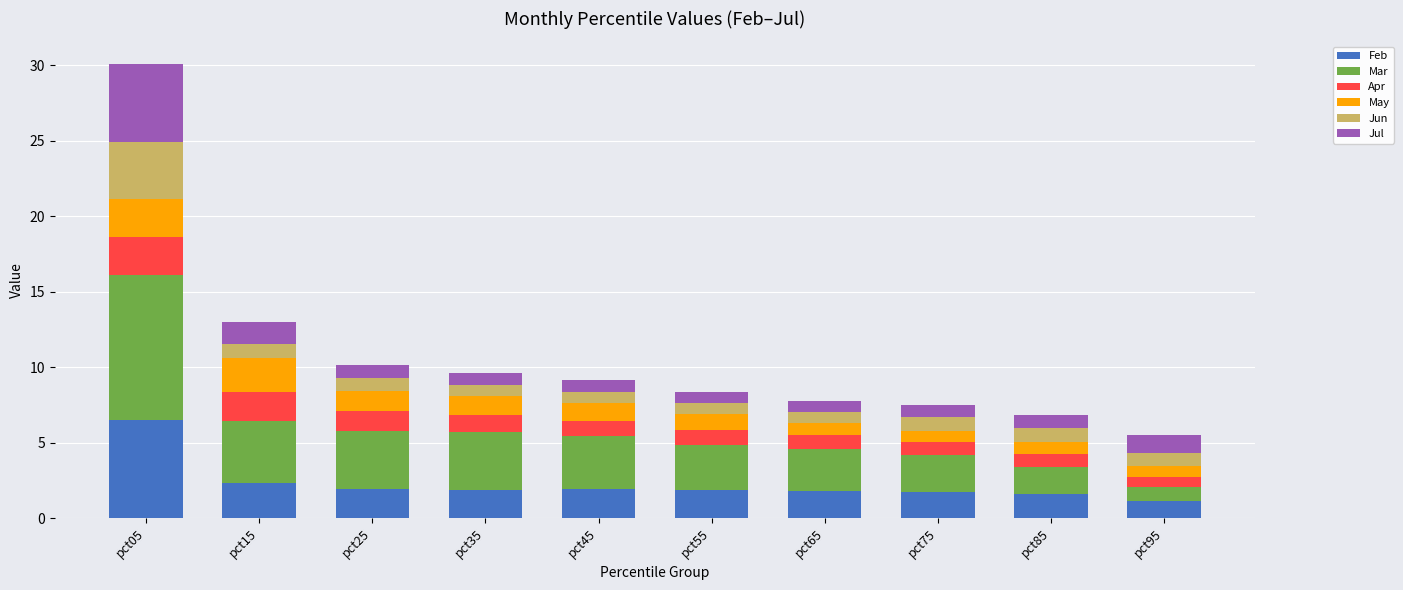

What is the approximate value of Feb at pct65?

1.8